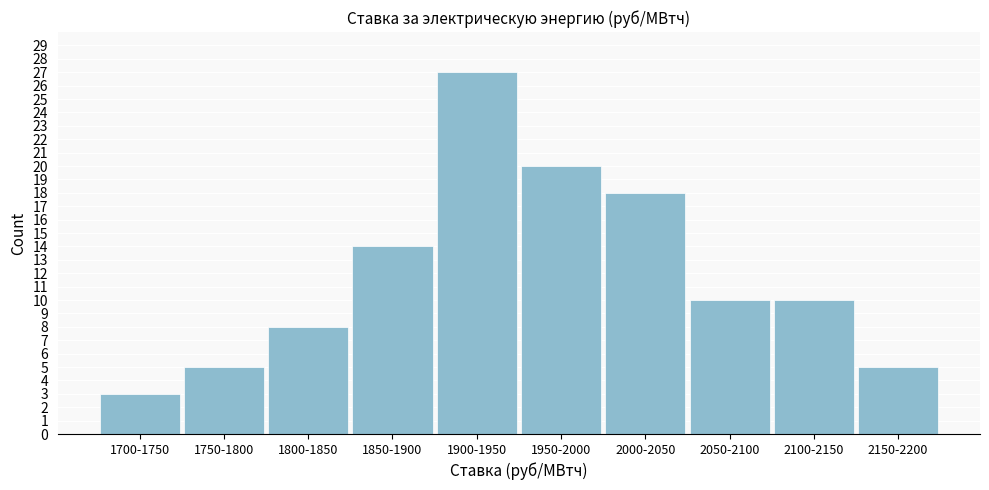

Reading left to right, transcribe all the data shown in this chart.

3	5	8	14	27	20	18	10	10	5